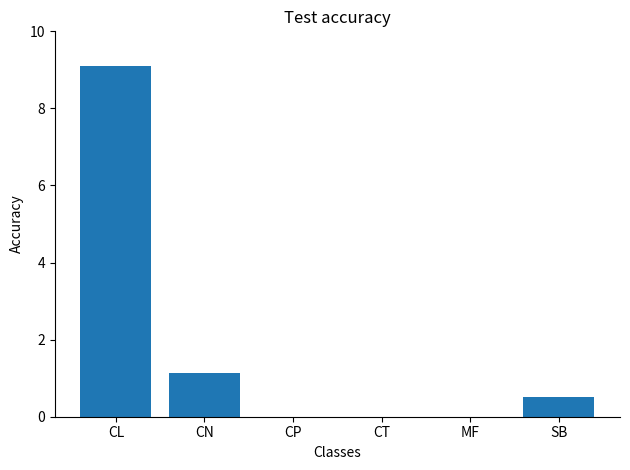

What is the greatest value displayed?

9.1